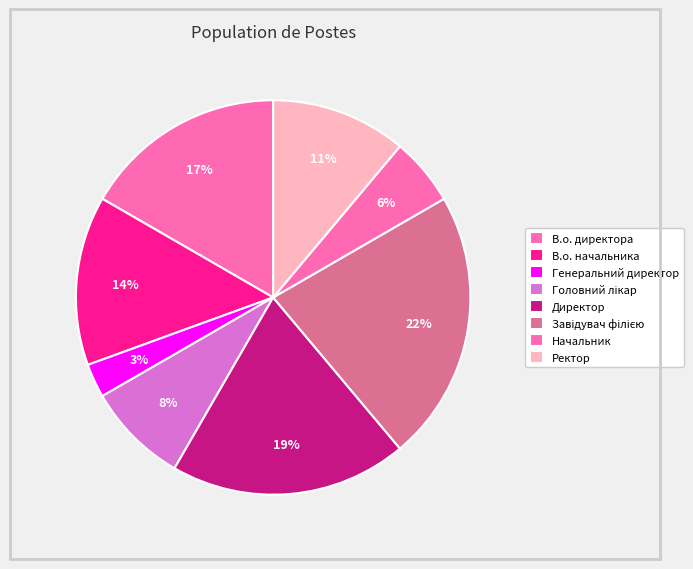

Is the sum of В.о. директора and Генеральний директор greater than half?

No